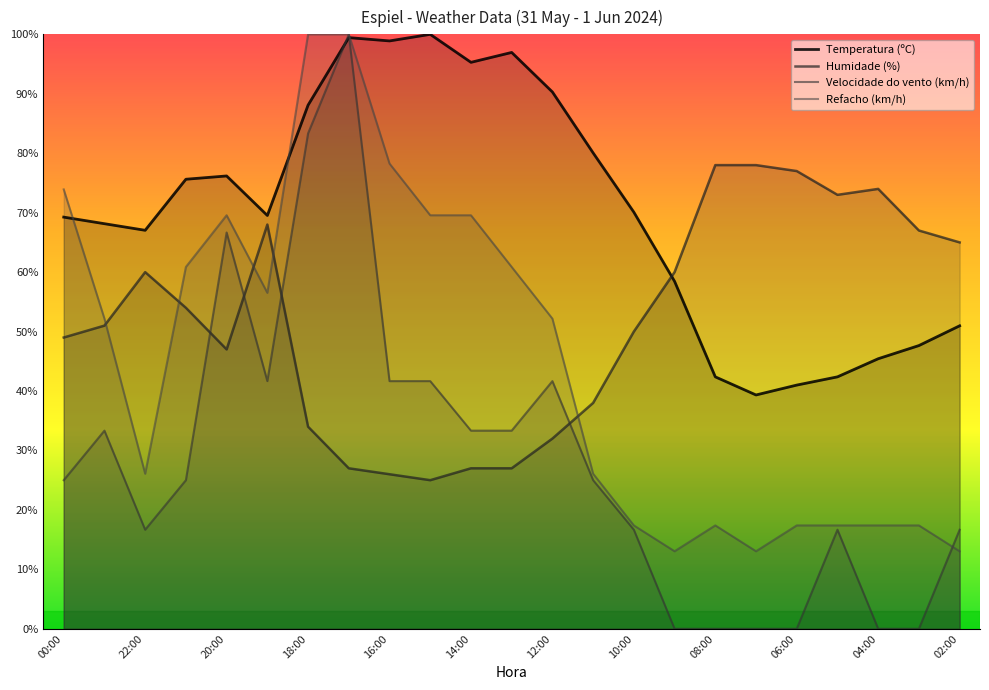

What is the label of the 7th point from the left?

18:00